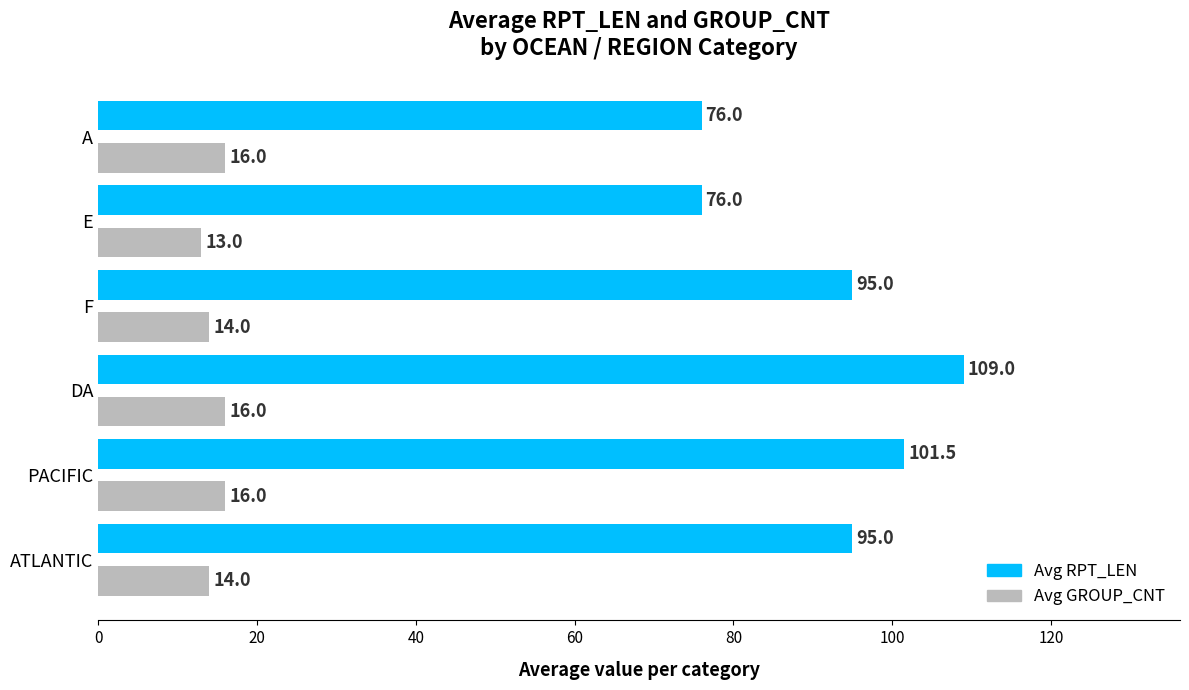

What is the difference between the maximum and second lowest values in the Avg GROUP_CNT series?

2.0